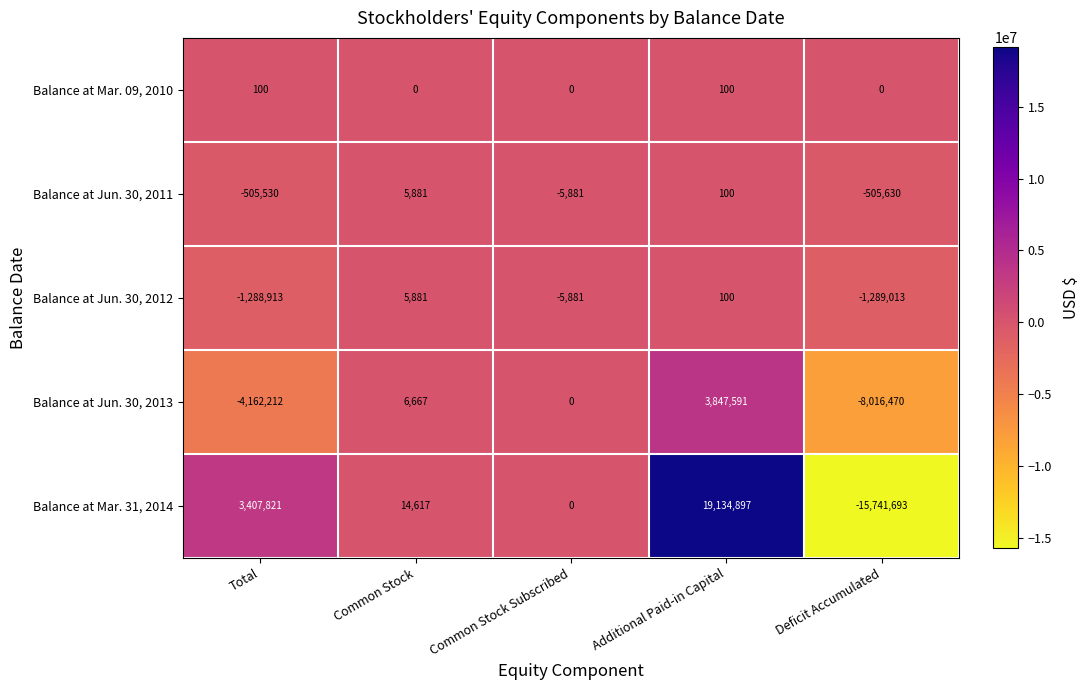

Which series has the widest spread of values?

Balance at Mar. 31, 2014